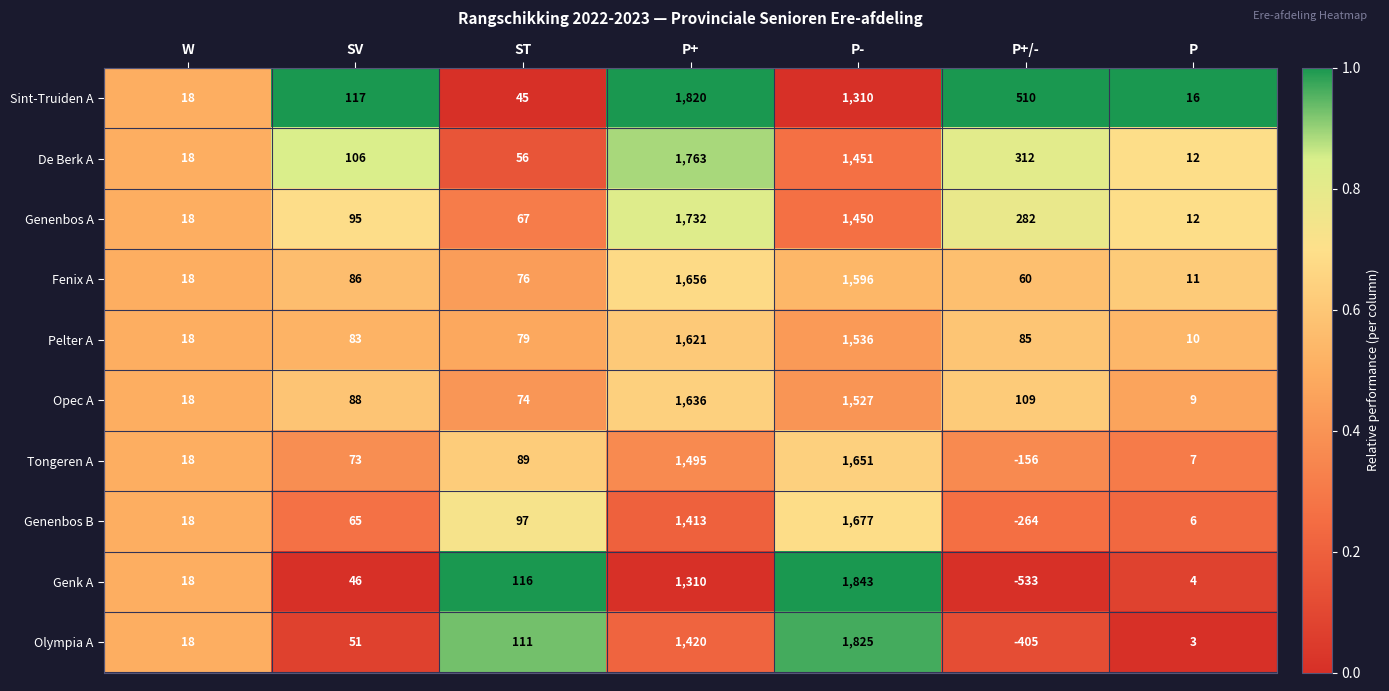

What is the maximum value for Tongeren A?

1651